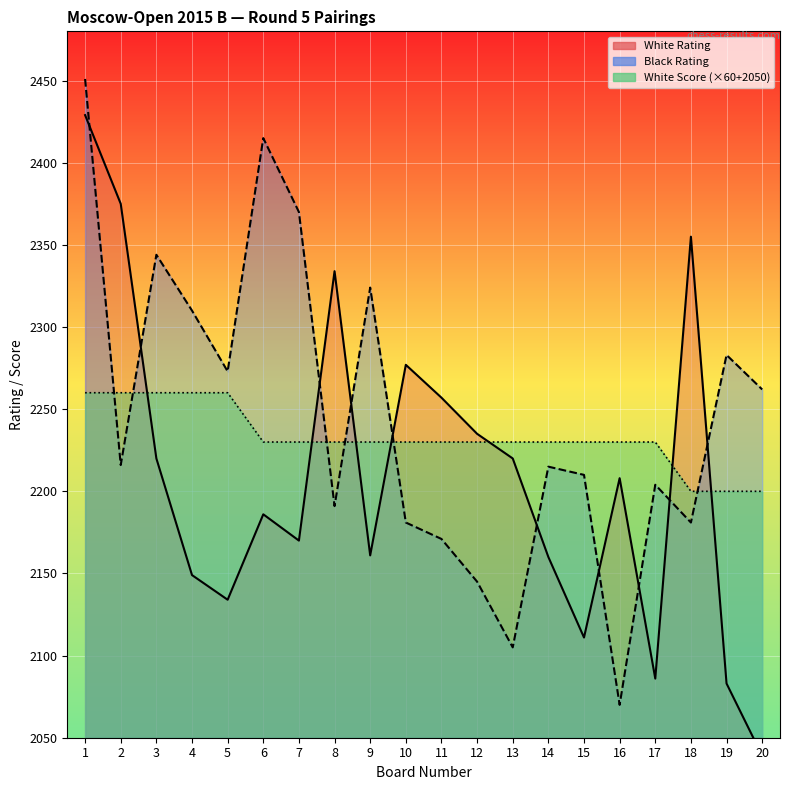

Where does the White Rating series first go above 2208?

1